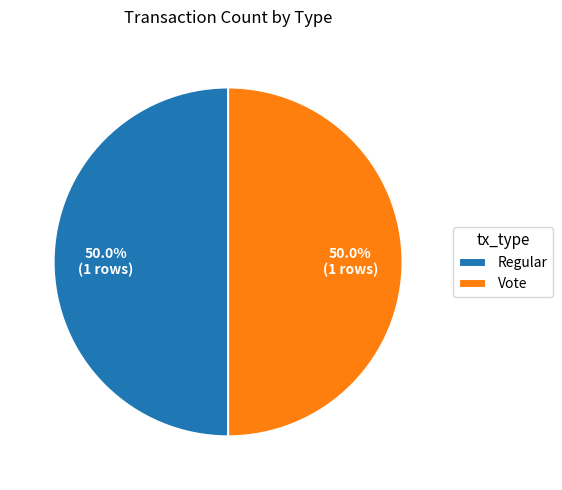

To the nearest percent, what is the average slice percentage?

50%